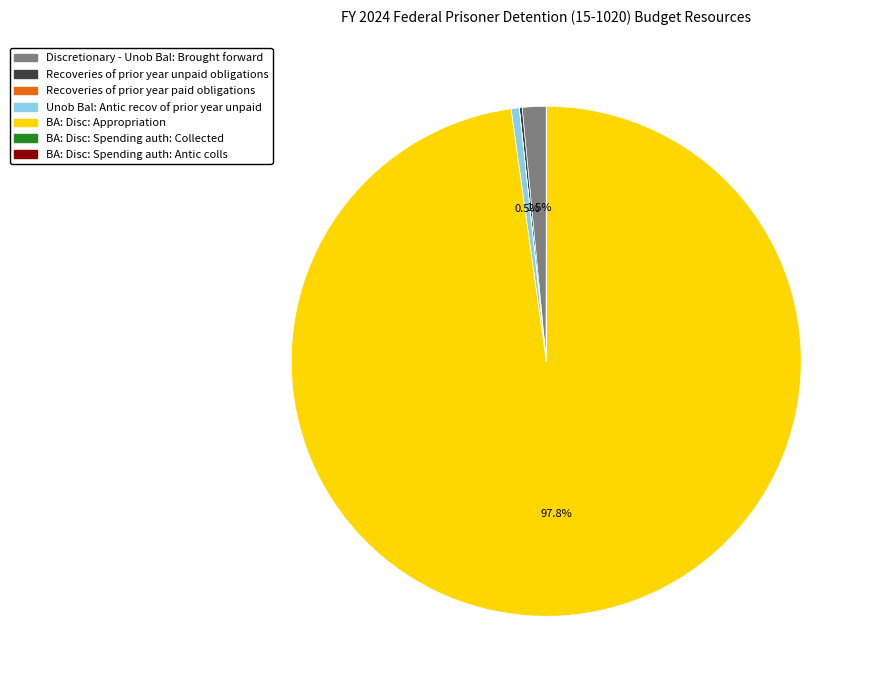

What is the largest slice in the pie chart?

BA: Disc: Appropriation